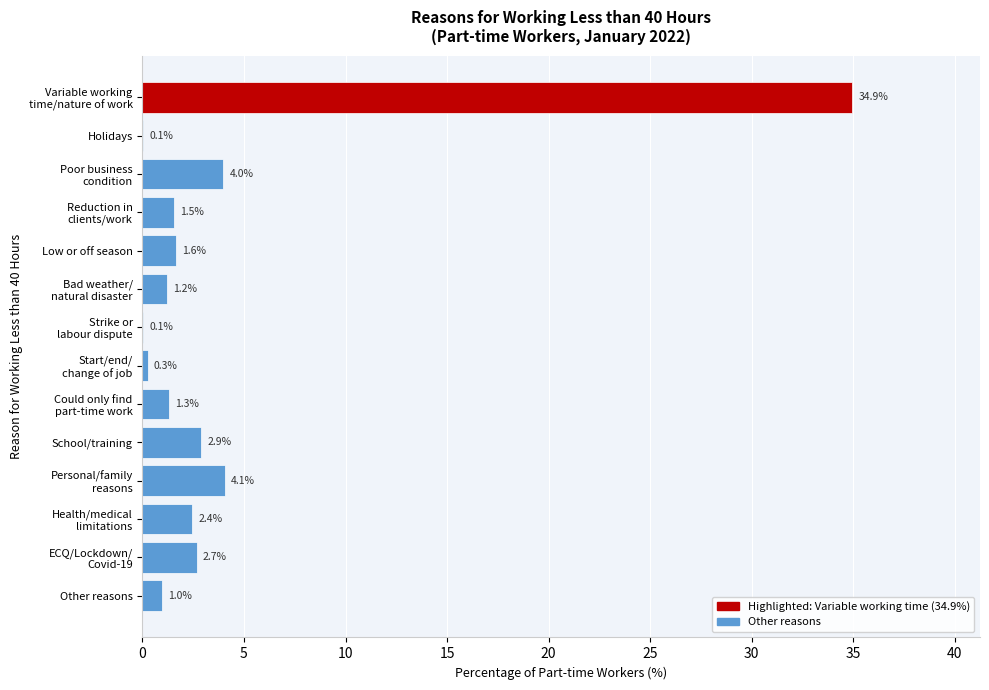

What is the maximum value shown in the chart?

34.9